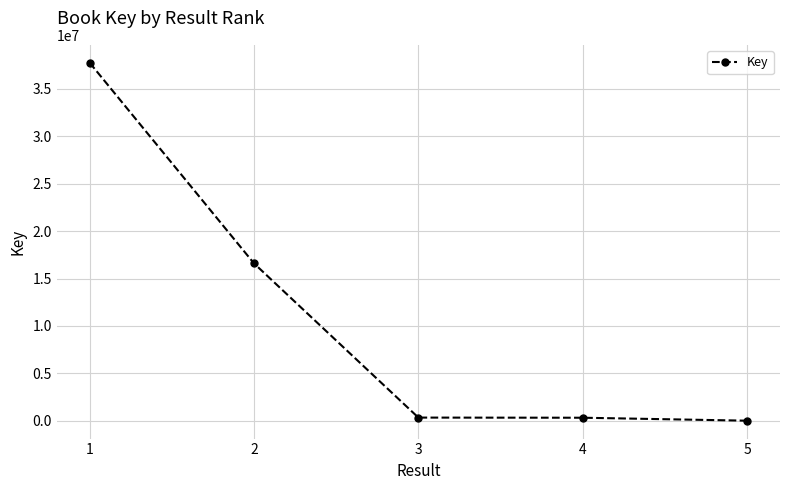

How many lines are shown in the chart?

1